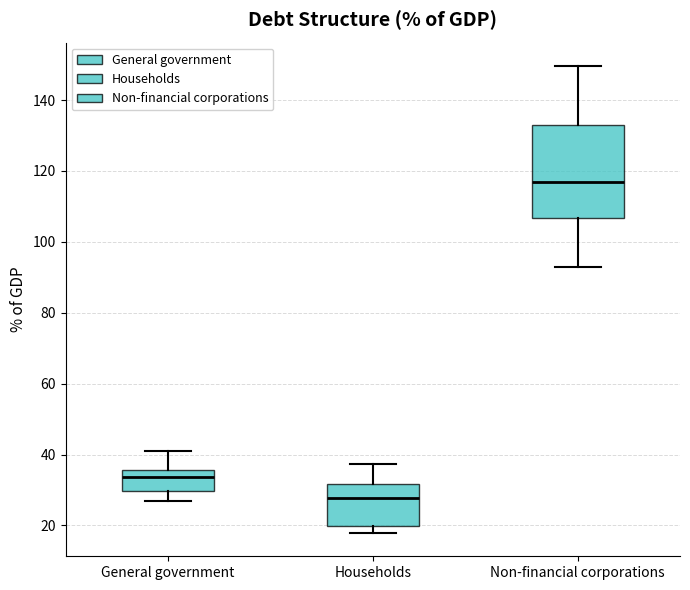

Which box is the tallest, from its lower edge to its upper edge?

Non-financial corporations